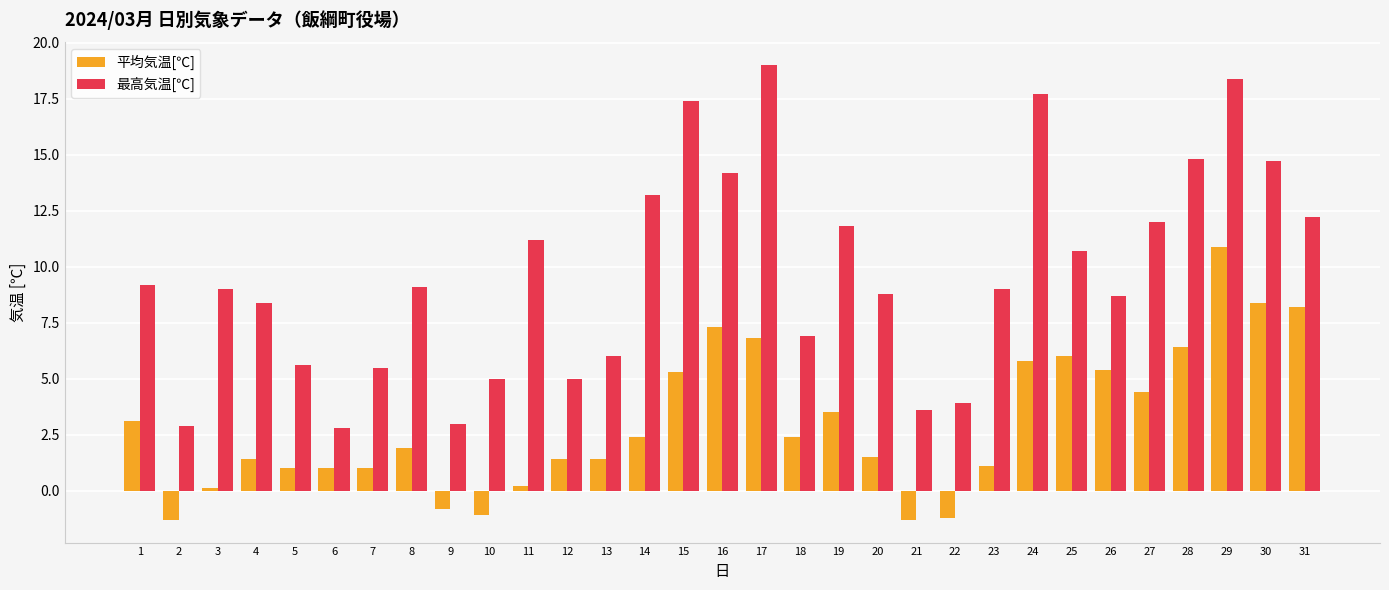

What is the difference between the maximum and minimum values in the 平均気温[℃] series?

12.2